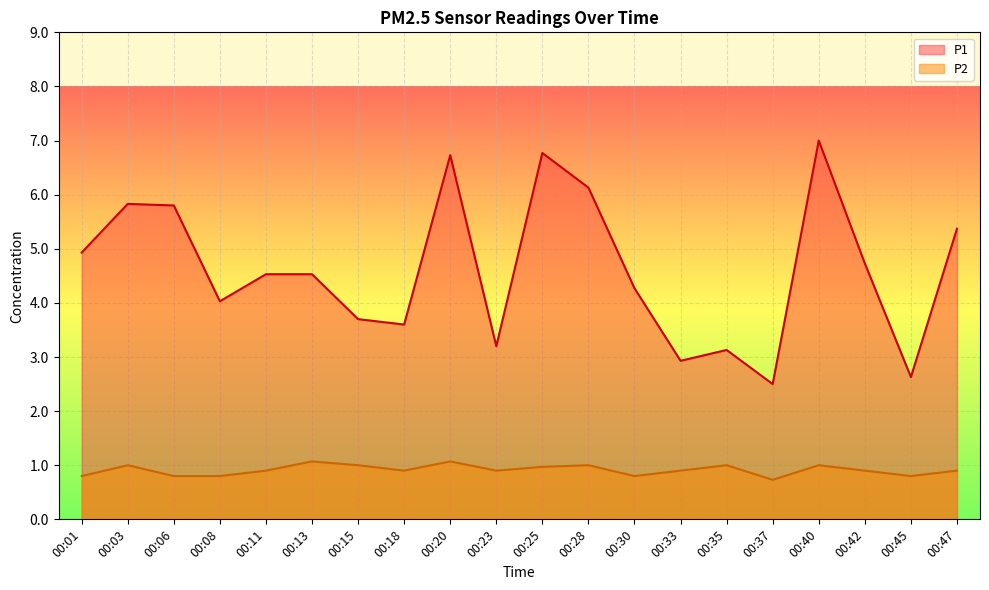

True or false: P1 has more than 0 interior local peaks.

True